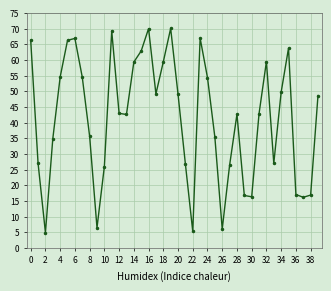

What is the smallest value displayed?

4.9